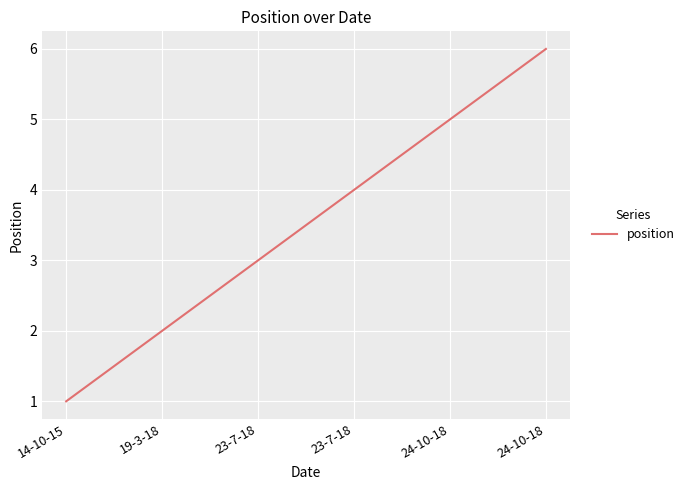

How many lines are shown in the chart?

1